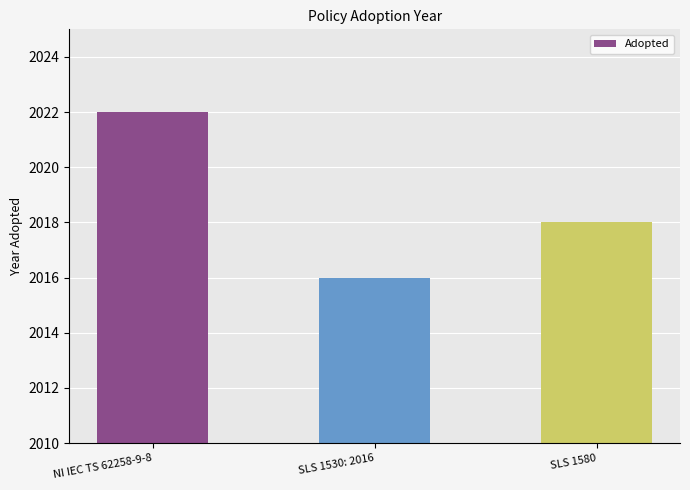

What is the average value?

2019